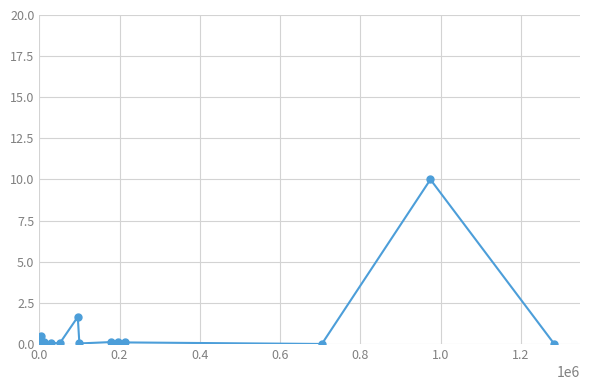

What is the difference between the maximum and minimum values?

10.0